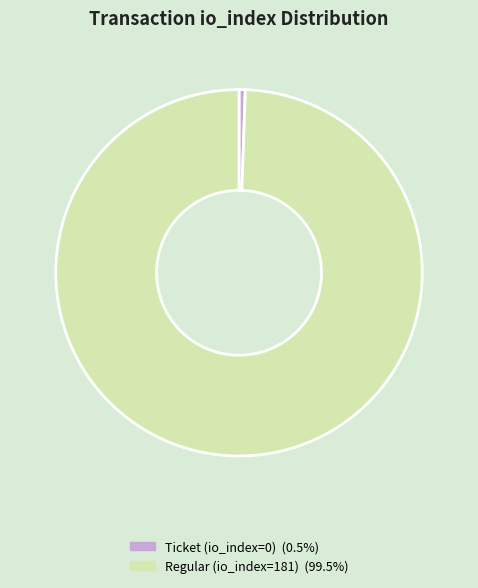

Which has a higher value, Regular (io_index=181) or Ticket (io_index=0)?

Regular (io_index=181)